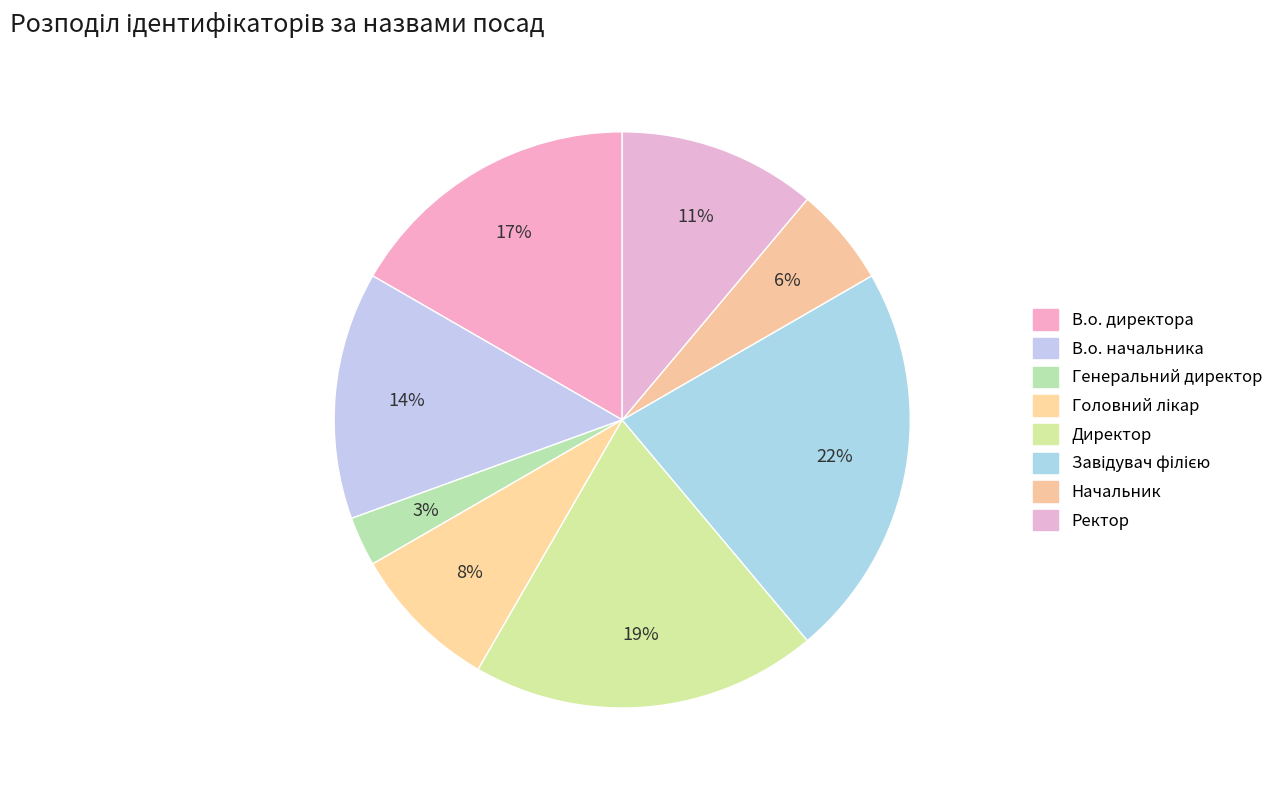

What is the ratio of the value at Ректор to the value at Директор?

0.6